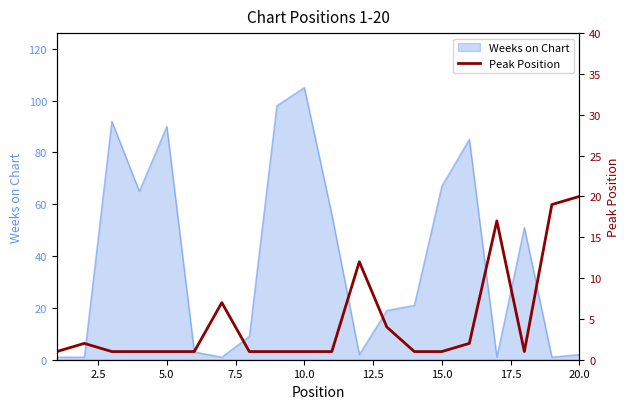

What is the smallest value displayed?

1